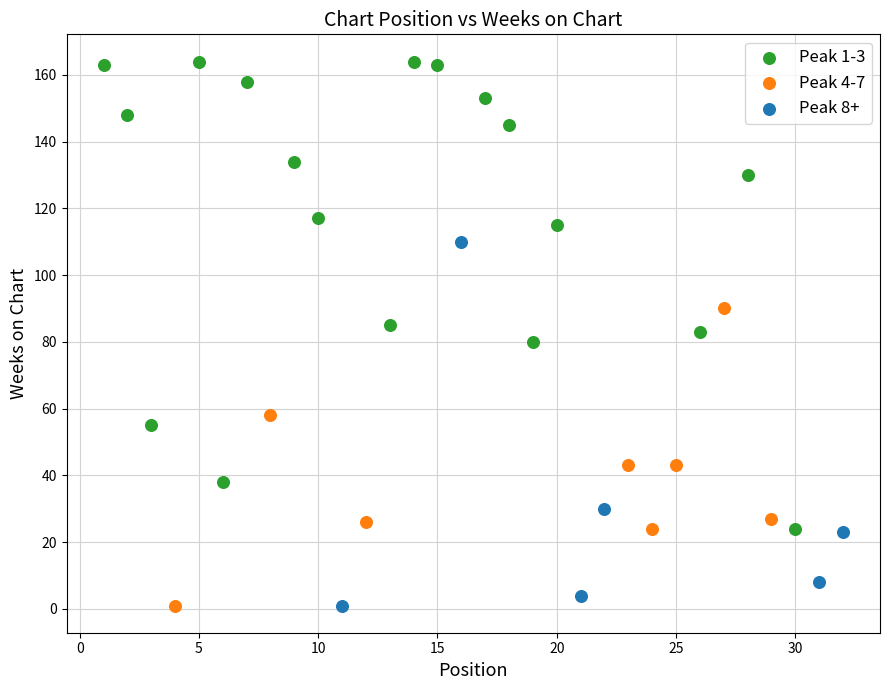

Which series contains the highest Y value?

Peak 1-3